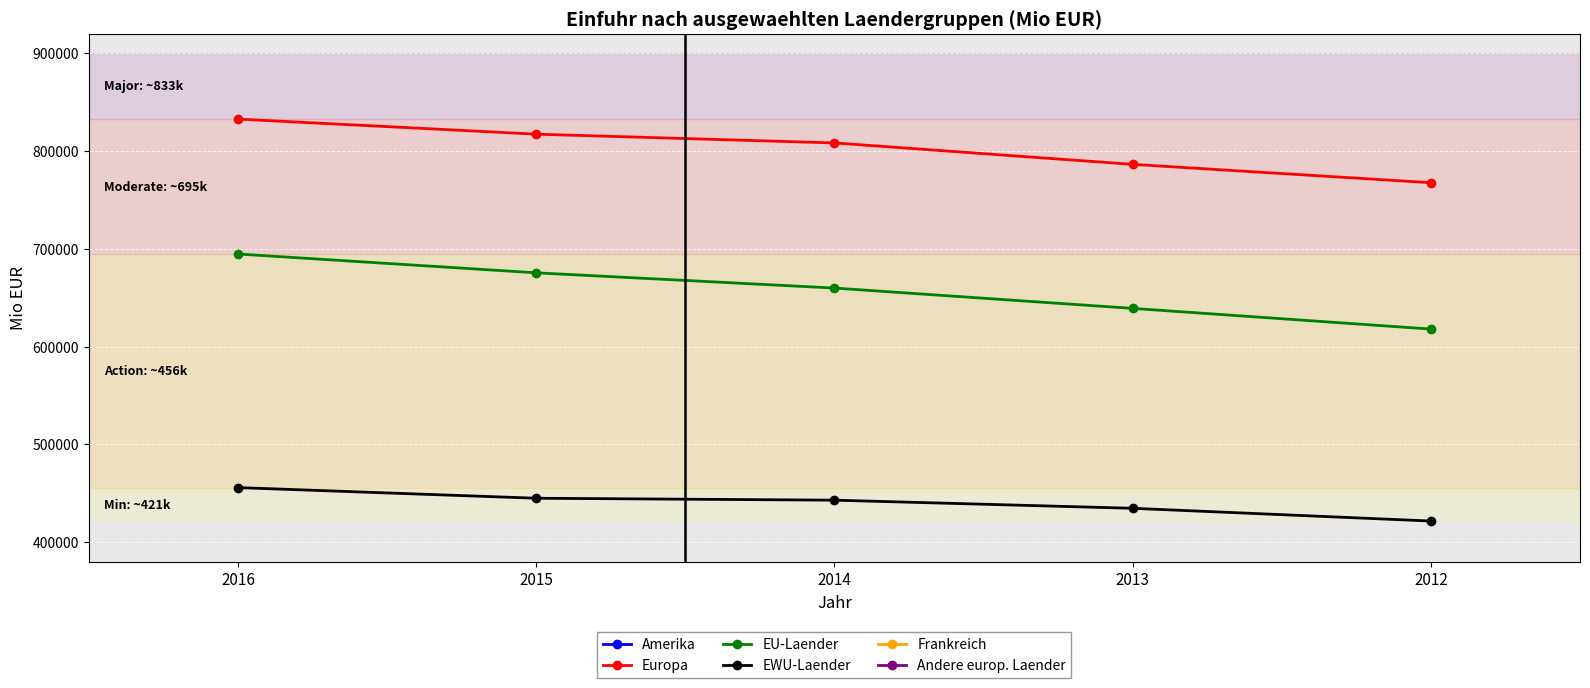

Which series has the largest total across all categories?

Europa